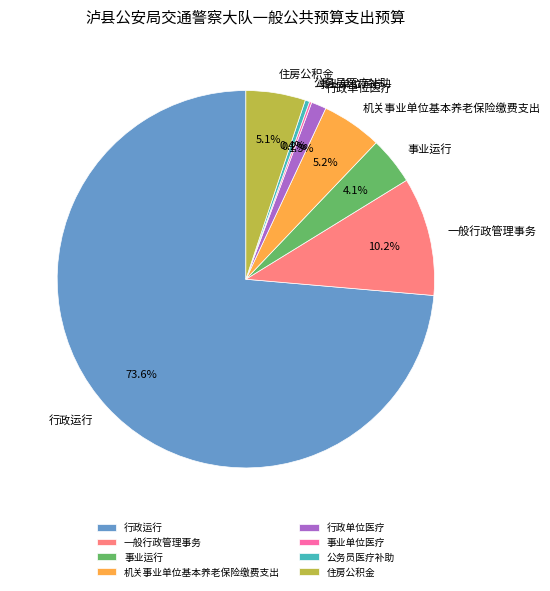

What portion of the pie excludes 行政单位医疗?

98.7%